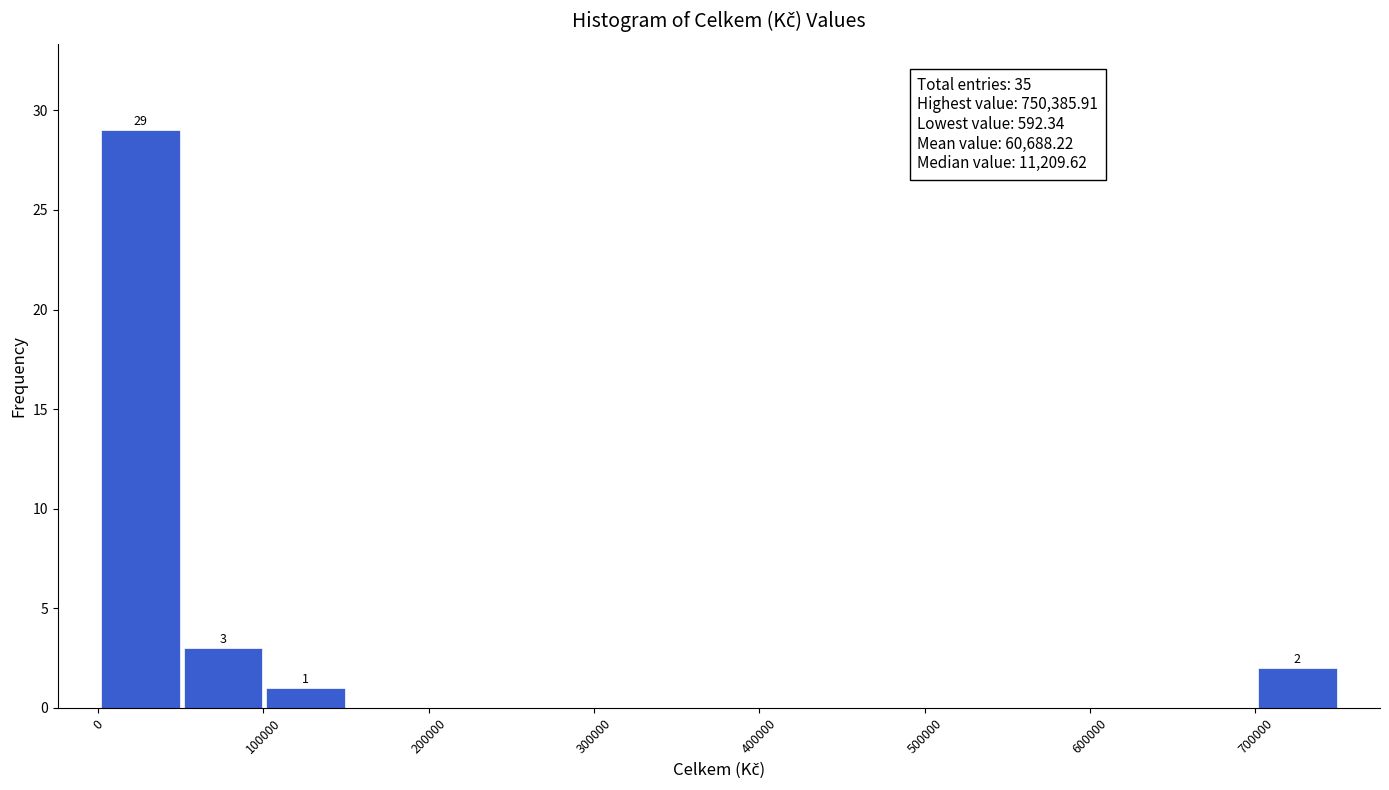

Which range on the x-axis has the tallest bar?

0 to 50000